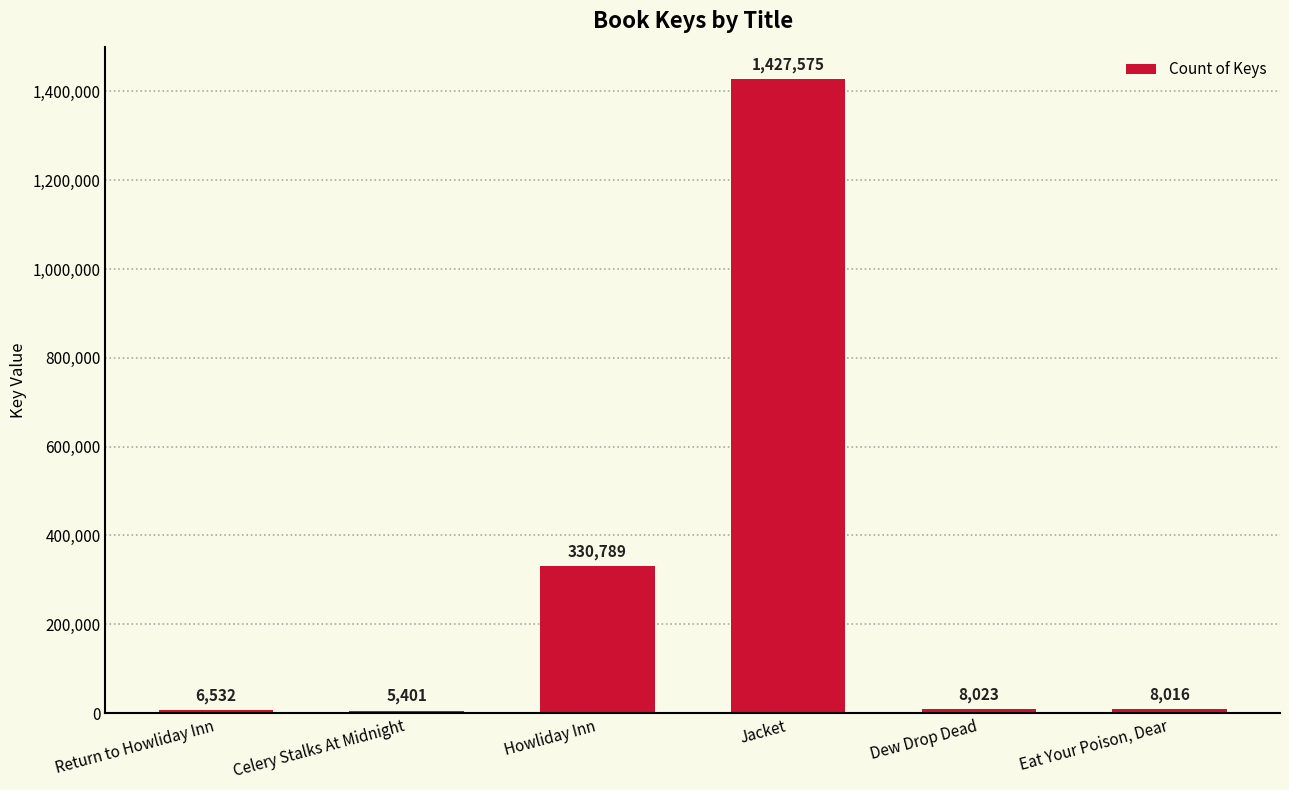

The chart shows a value of 489571 at Howliday Inn. True or false?

False